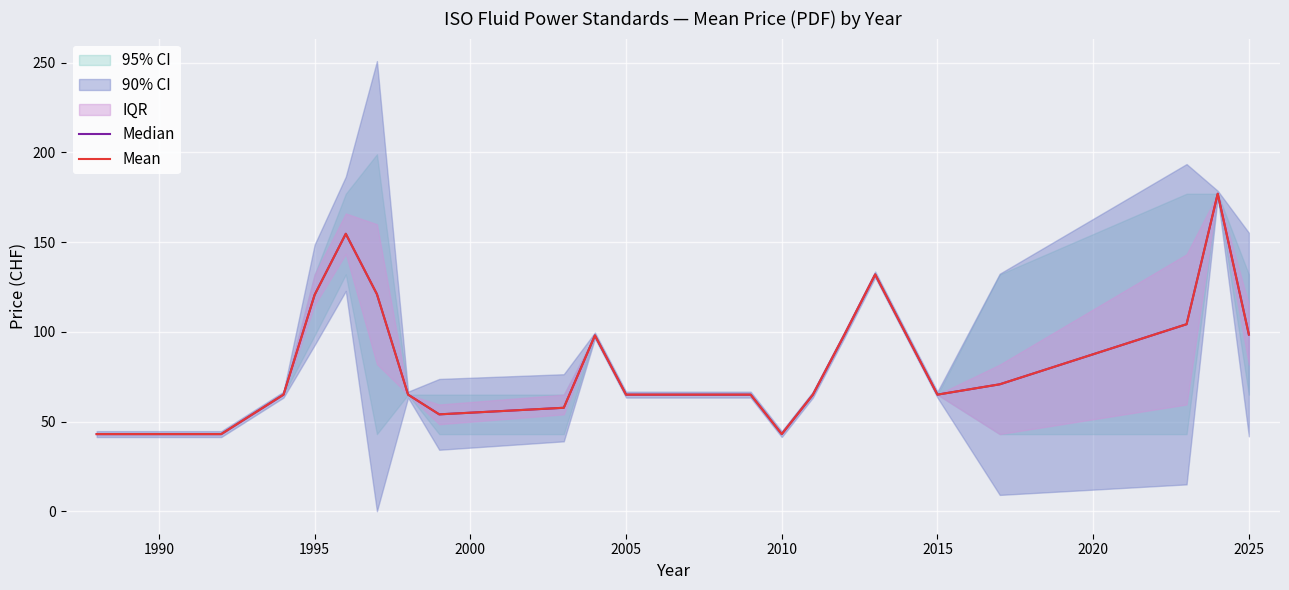

What is the difference between the second highest and second lowest values in the Median series?

111.7